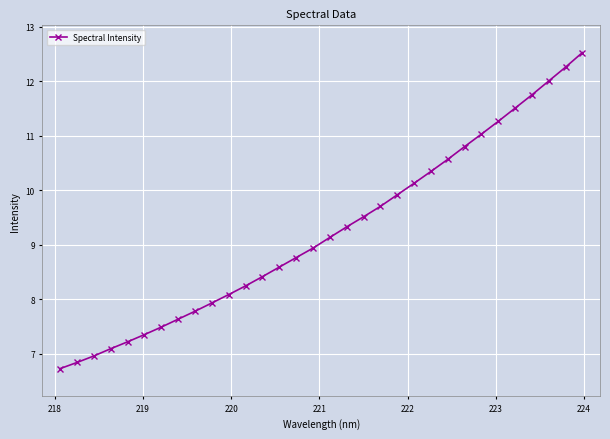

What is the average value?

9.2